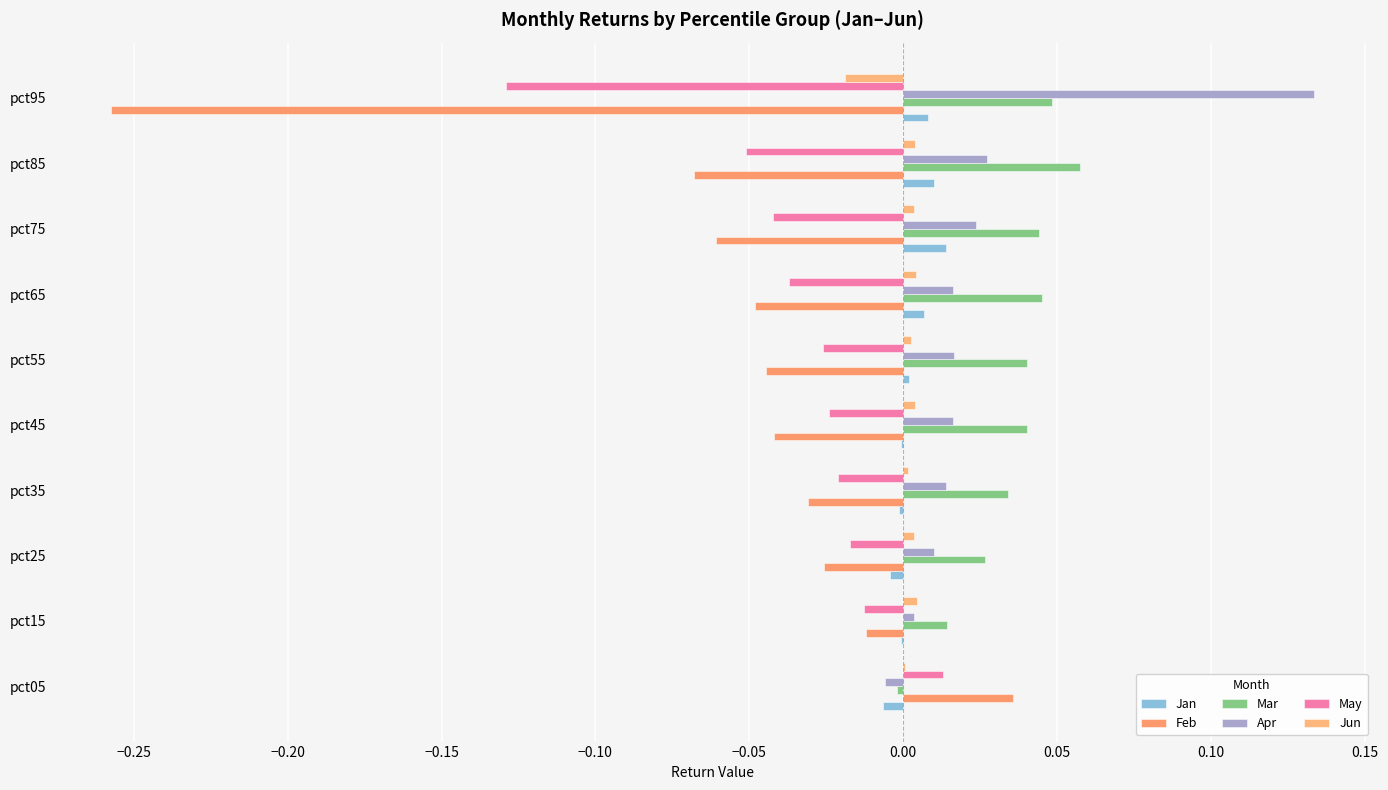

How many data points does each series have?

10